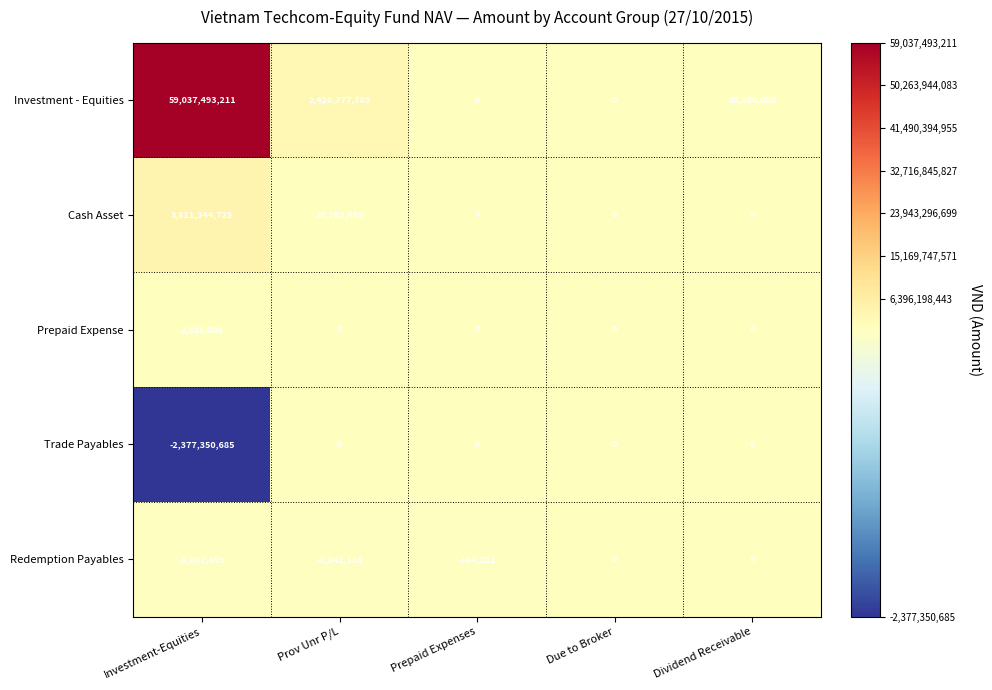

At which category is the sum across all series the highest?

Investment-Equities